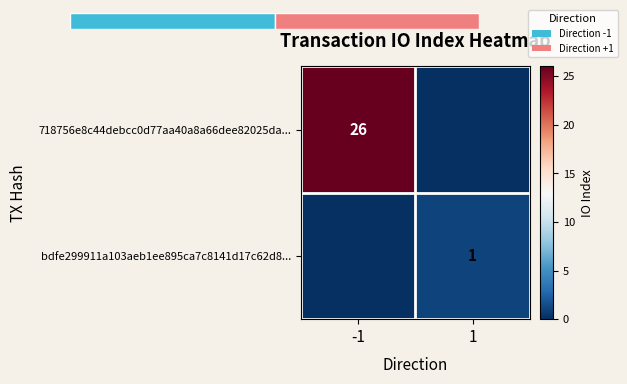

At which category does the chart reach its peak across all series?

-1